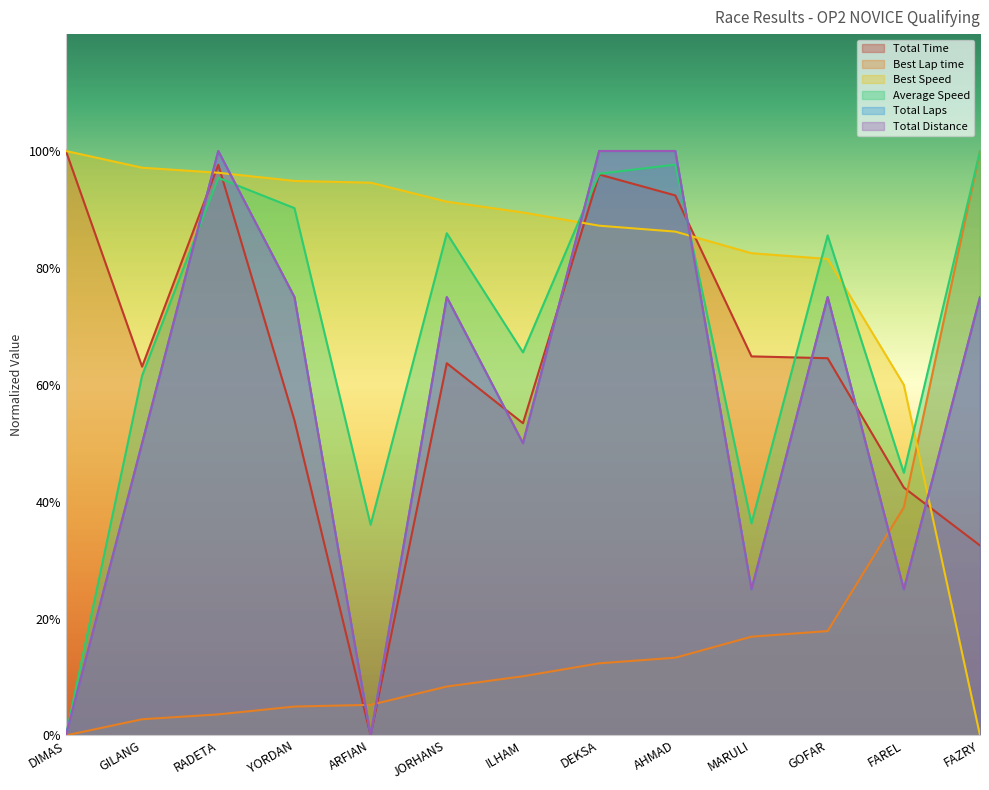

At which label is Best Speed closest to 50?

FAREL